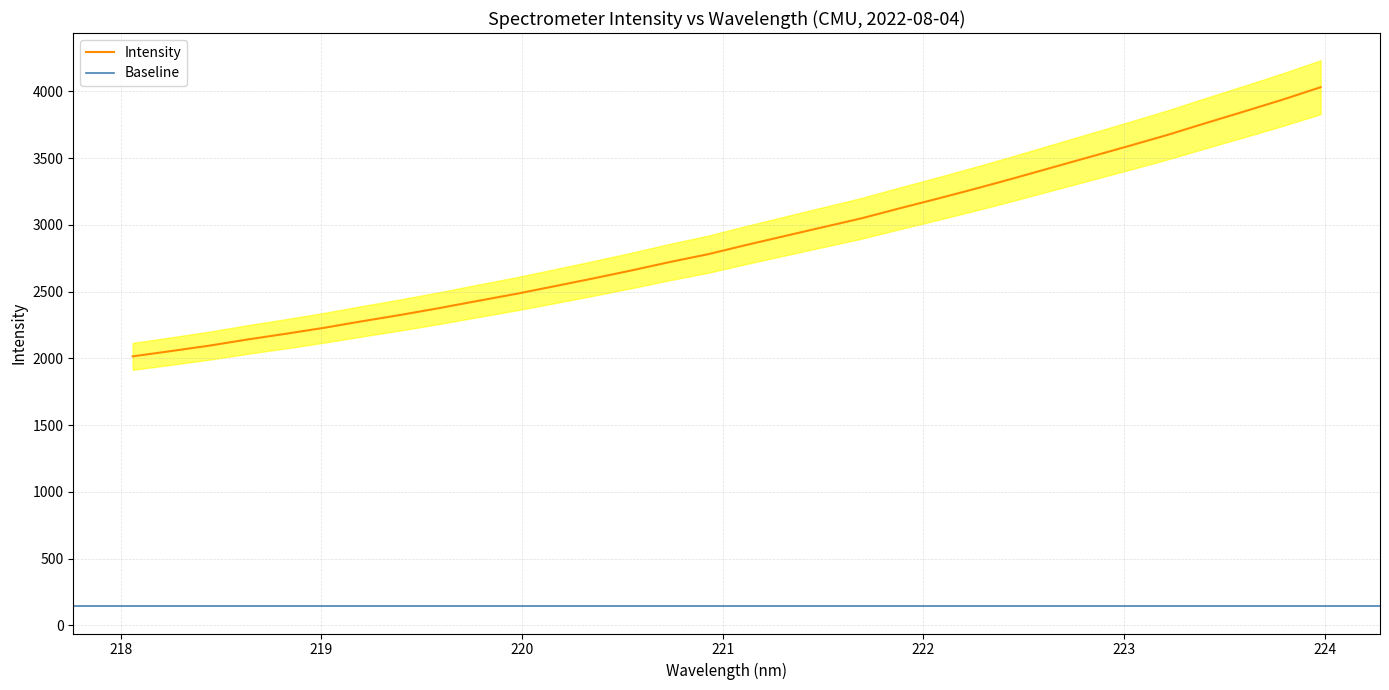

Rank the categories by value from highest to lowest.

223.9802, 223.7895, 223.5987, 223.408, 223.2172, 223.0264, 222.8355, 222.6447, 222.4538, 222.263, 222.0721, 221.8812, 221.6902, 221.4993, 221.3083, 221.1174, 220.9264, 220.7354, 220.5444, 220.3533, 220.1623, 219.9712, 219.7801, 219.589, 219.3979, 219.2067, 219.0156, 218.8244, 218.6332, 218.442, 218.2508, 218.0596